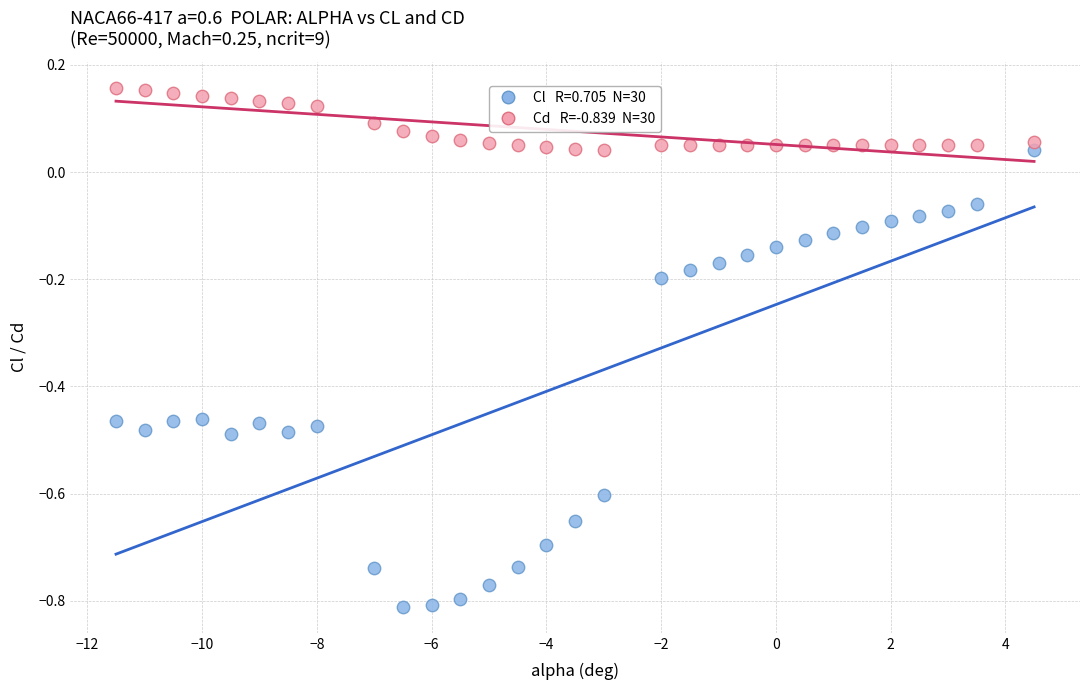

Across all data points, what is the range of Y values (max minus min)?

1.0